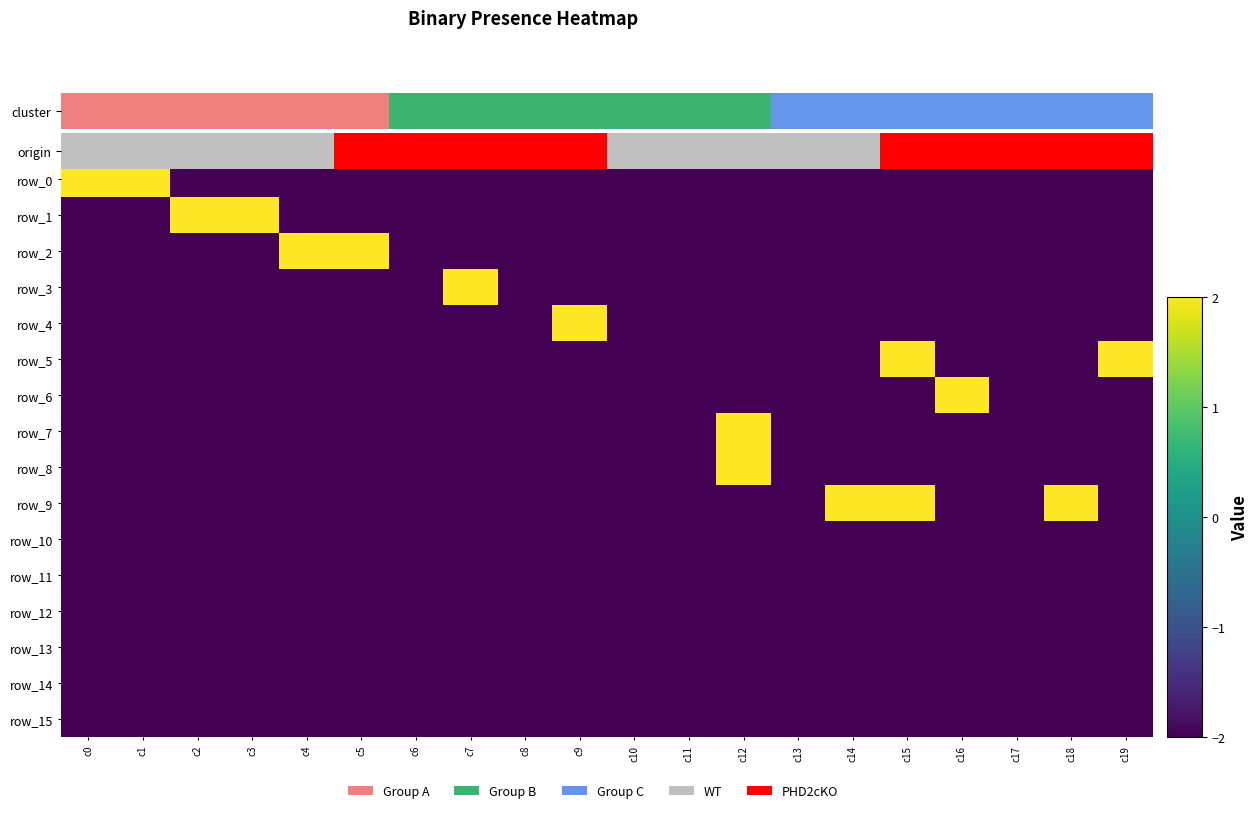

What is the maximum value shown in the chart?

2